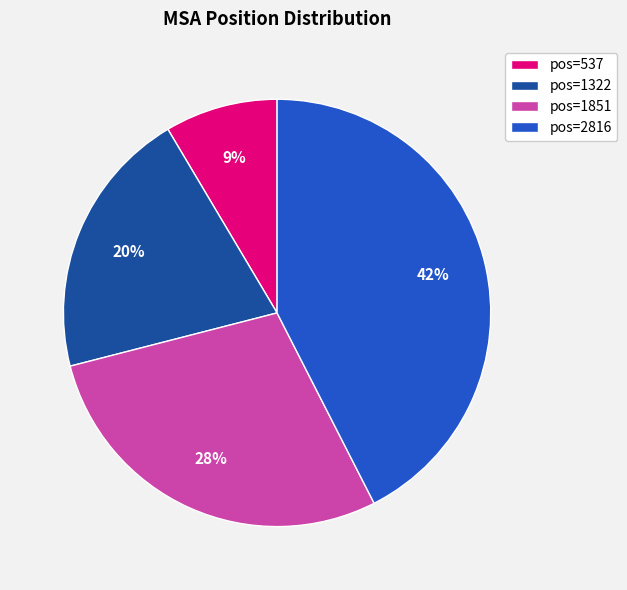

To the nearest percent, what percentage of the pie is pos=537?

9%